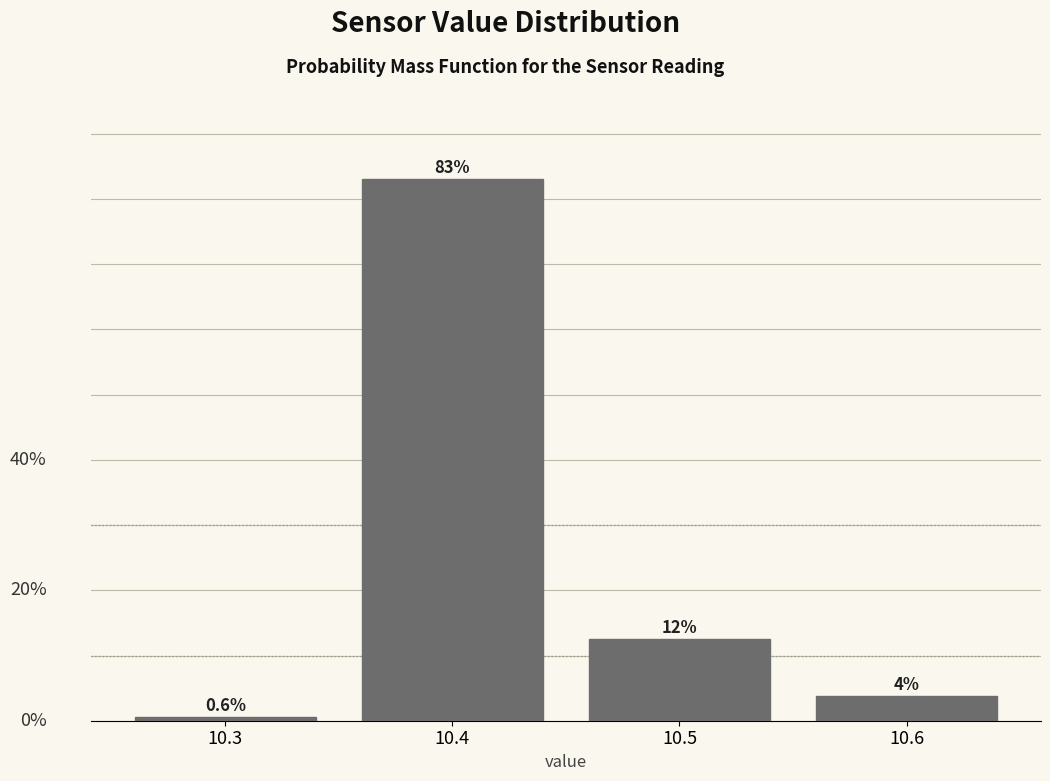

List the labels in order of value, largest first.

10.4, 10.5, 10.6, 10.3